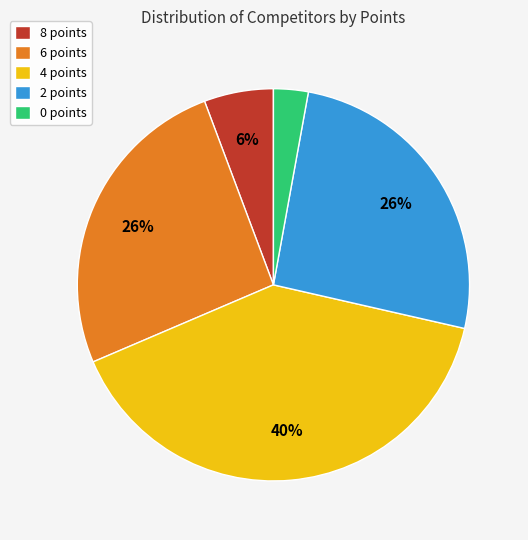

What percentage is the 8 points slice, to the nearest percent?

6%